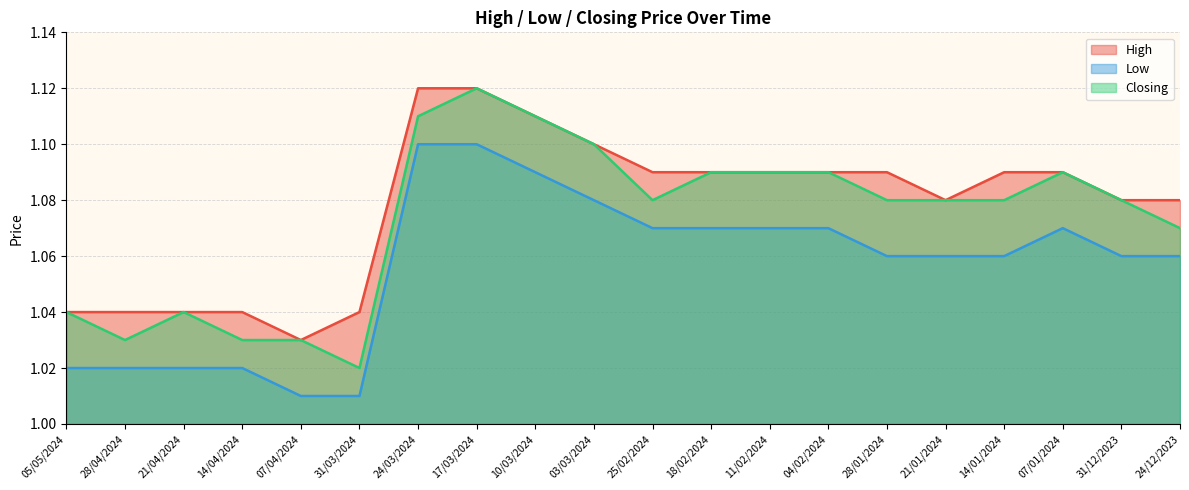

At how many categories does at least one series exceed 1?

20